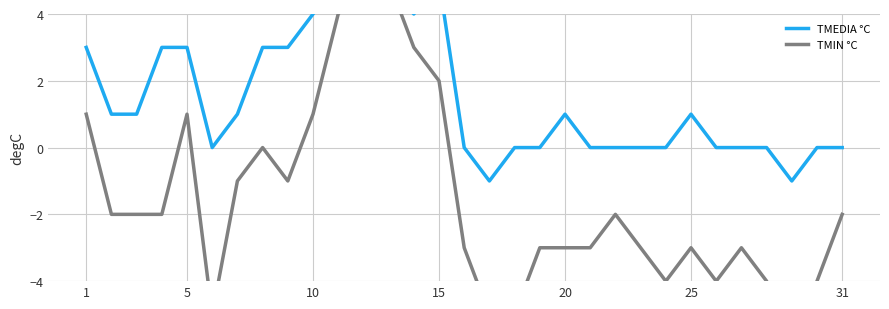

What value does the TMIN °C series have at 1?

1